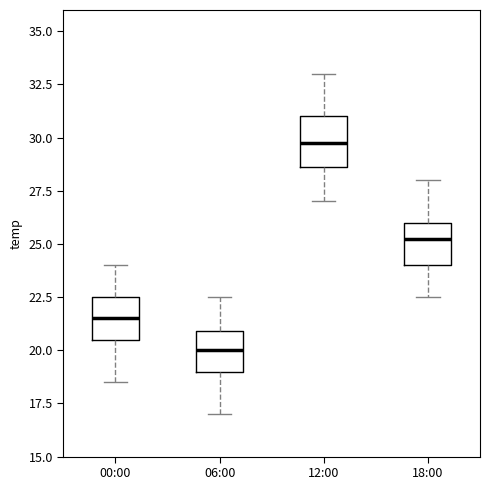

Reading left to right, transcribe this box plot: for each box, give where its median line is, the range the box spans, and where its two whiskers end, as read against the y-axis. The values are not printed on the chart, so give them approximately, as read against the axis.

00:00: median 21.5, box 20.5 to 22.5, whiskers 18.5 to 24.0
06:00: median 20.0, box 19.0 to 21.0, whiskers 17.0 to 22.5
12:00: median 30.0, box 28.5 to 31.0, whiskers 27.0 to 33.0
18:00: median 25.5, box 24.0 to 26.0, whiskers 22.5 to 28.0